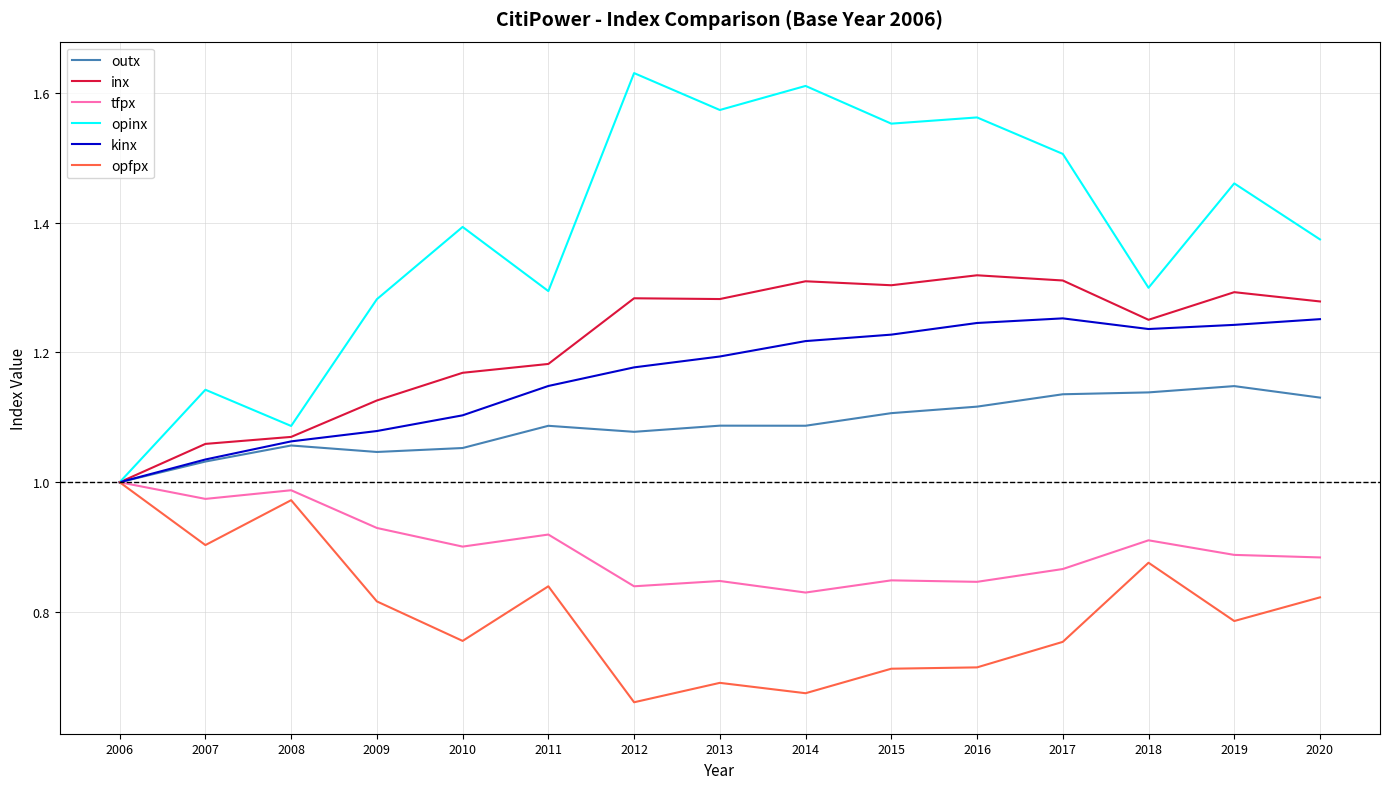

The tfpx series shows 0.9 at 2017. True or false?

True